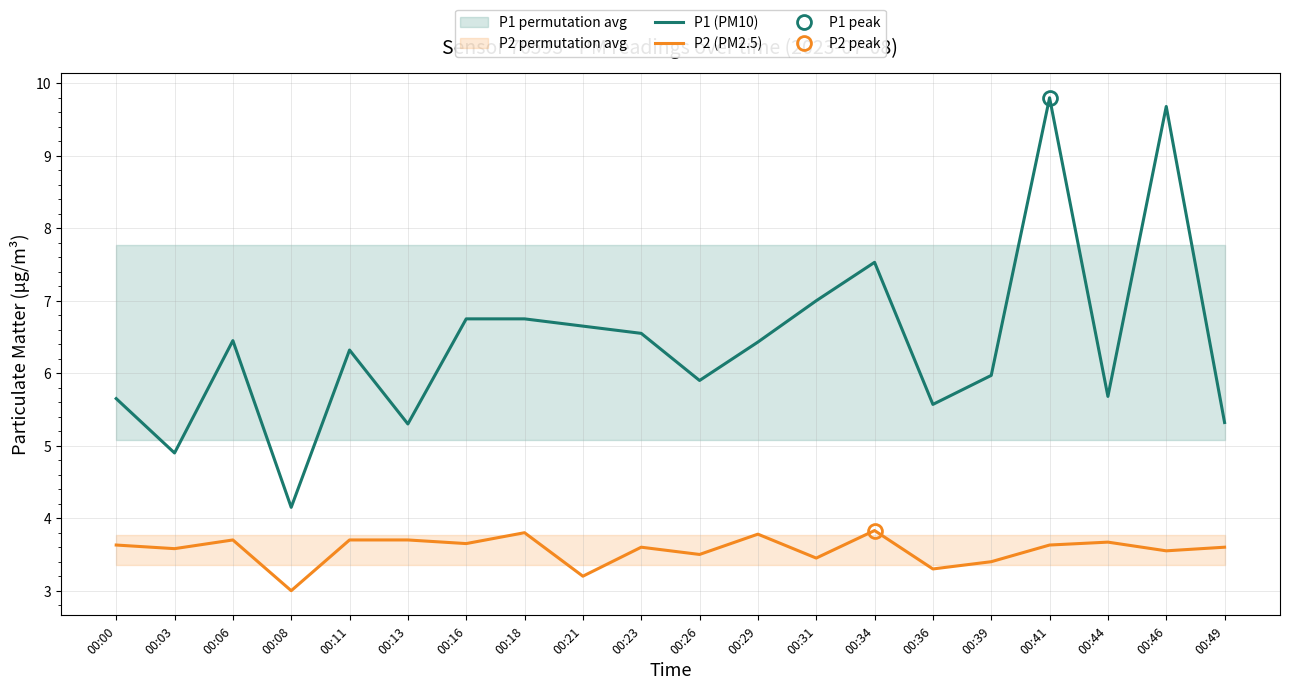

Reading left to right, transcribe all the data shown in this chart.

P1 (PM10): 5.7	4.9	6.5	4.2	6.3	5.3	6.8	6.8	6.7	6.5	5.9	6.4	7.0	7.5	5.6	6.0	9.8	5.7	9.7	5.3
P2 (PM2.5): 3.6	3.6	3.7	3.0	3.7	3.7	3.6	3.8	3.2	3.6	3.5	3.8	3.5	3.8	3.3	3.4	3.6	3.7	3.5	3.6